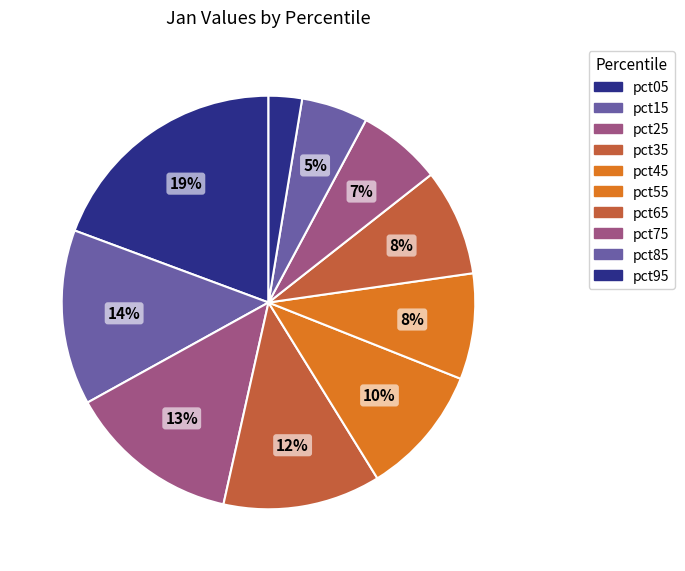

To the nearest percent, what is the average slice percentage?

10%